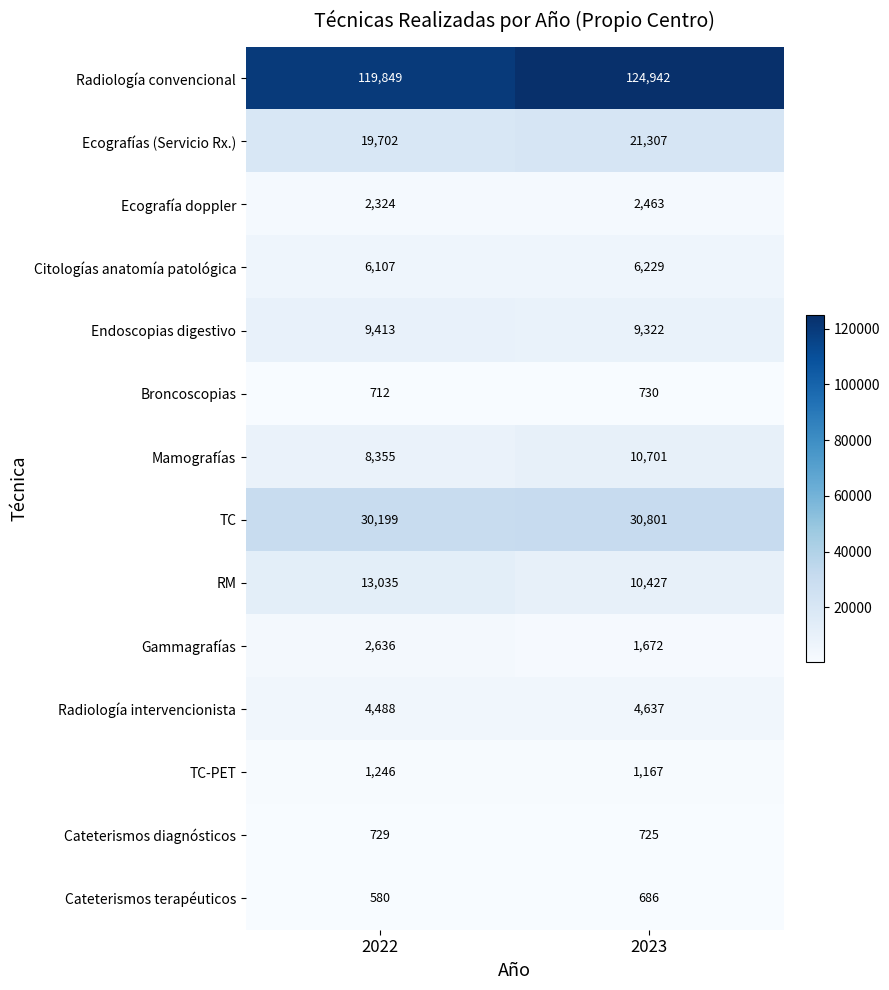

What is the approximate value of TC-PET at 2023?

1167